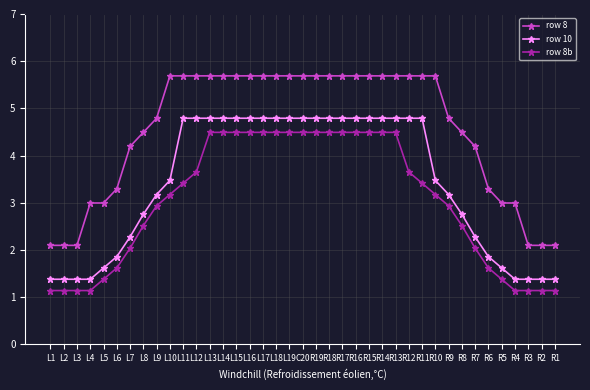

Which series has the widest spread of values?

row 8